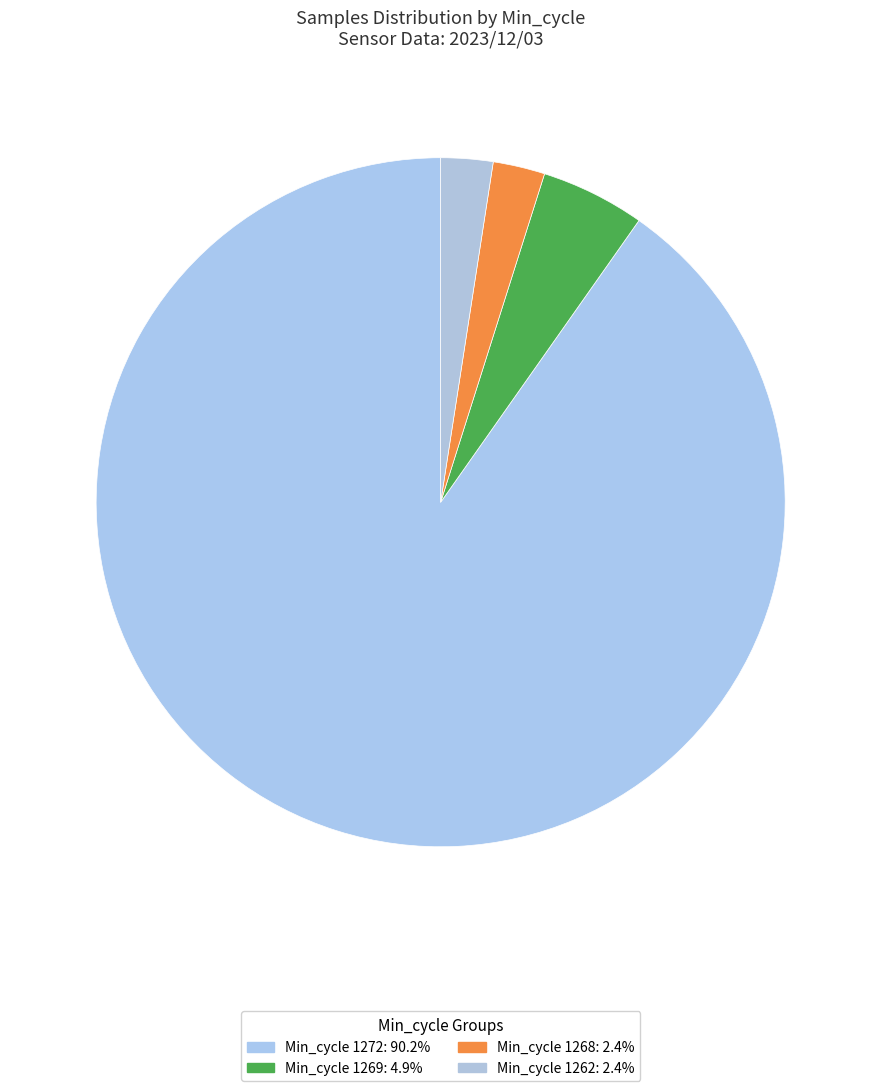

How many slices are in this pie chart?

4